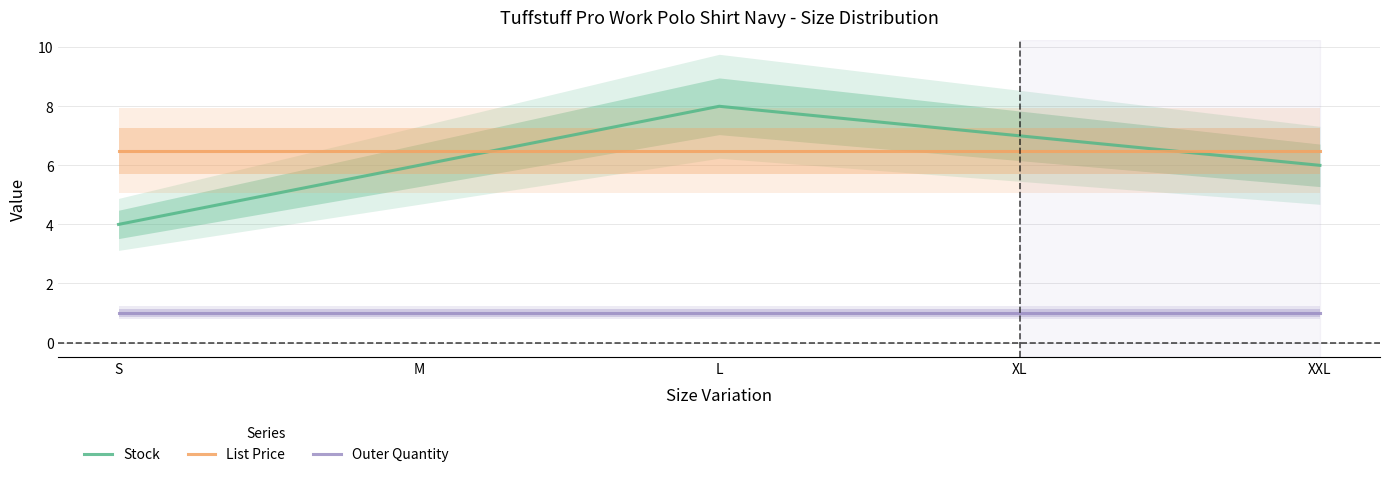

How many lines are shown in the chart?

3